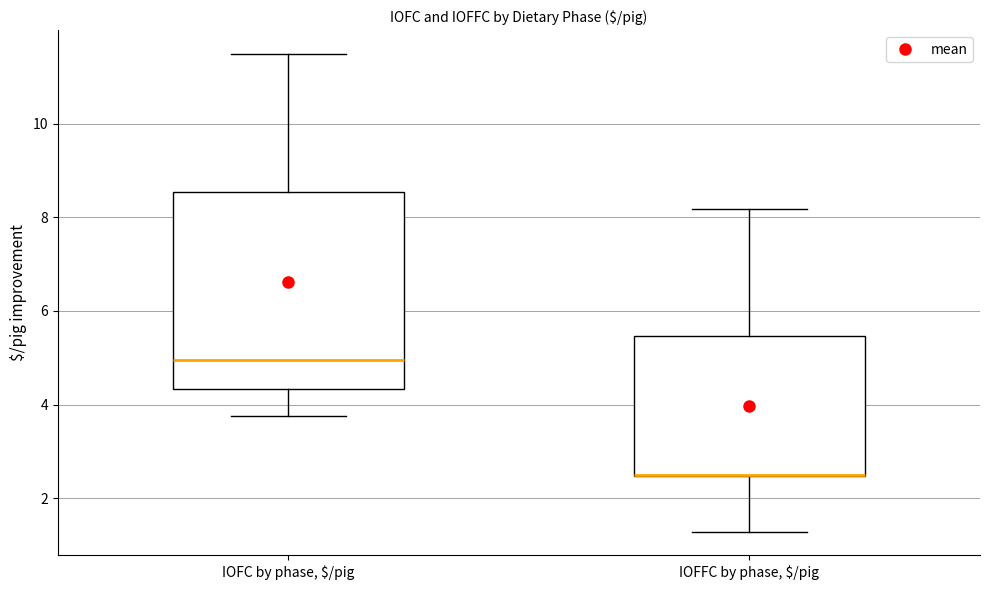

Reading left to right, transcribe this box plot: for each box, give where its median line is, the range the box spans, and where its two whiskers end, as read against the y-axis. The values are not printed on the chart, so give them approximately, as read against the axis.

IOFC by phase, $/pig: median 5.0, box 4.4 to 8.6, whiskers 3.8 to 11.4
IOFFC by phase, $/pig: median 2.4 (drawn on the box's lower edge), box 2.4 to 5.4, whiskers 1.2 to 8.2